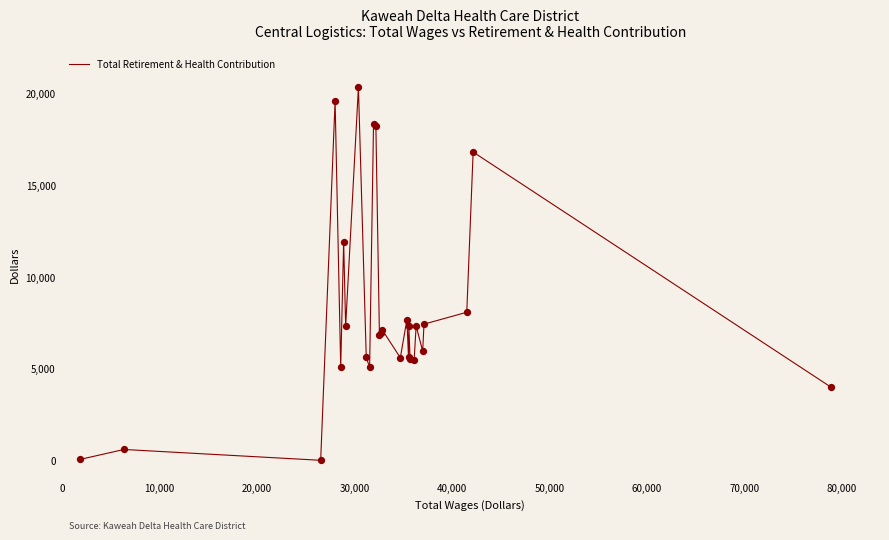

What is the greatest value displayed?

20358